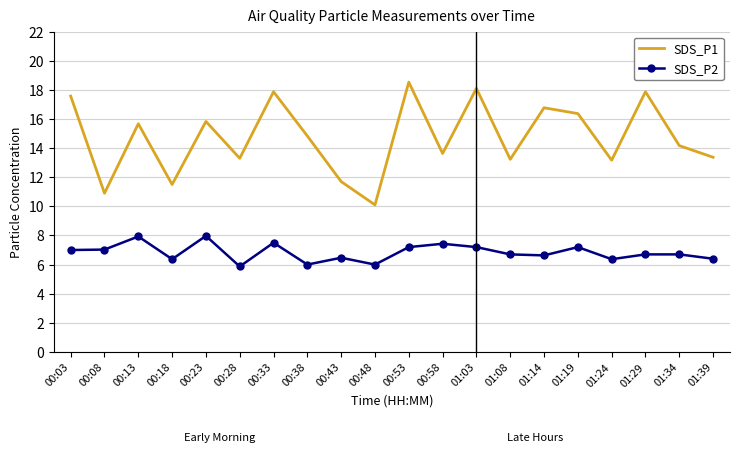

At which category does SDS_P2 reach its first local peak?

00:13